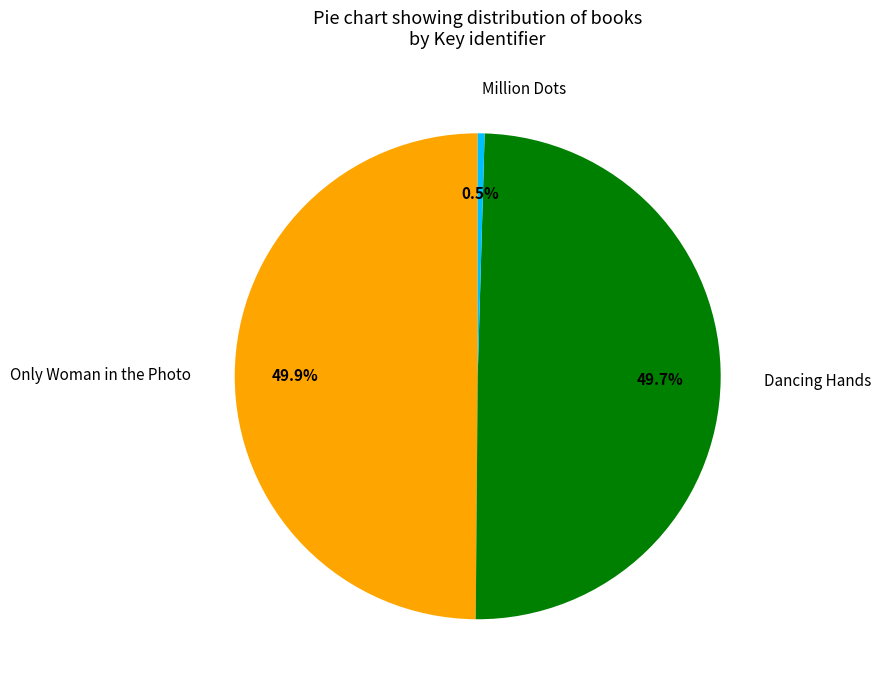

To the nearest percent, what is the difference between the largest and smallest slice percentages?

49%